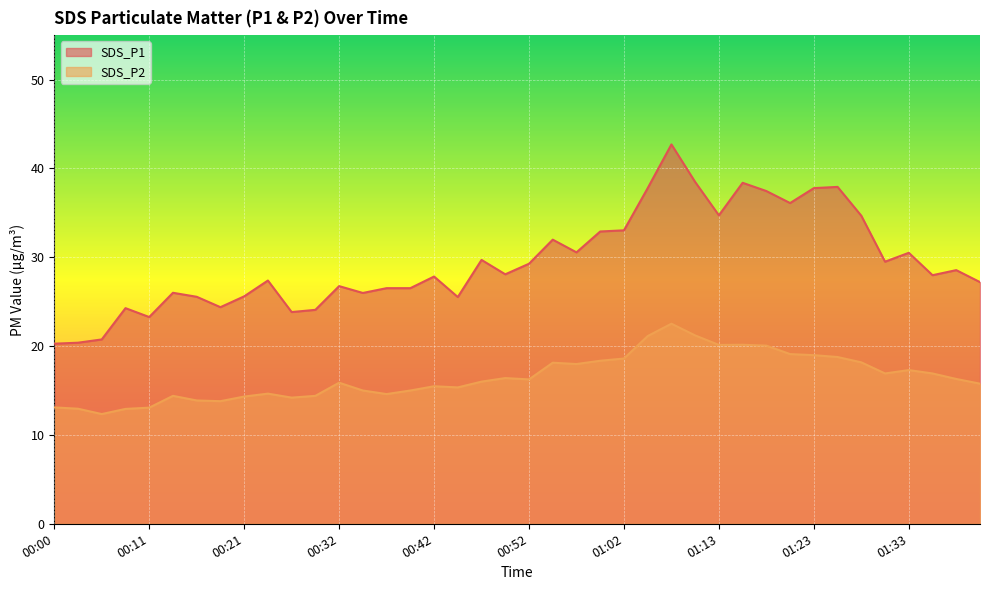

How many categories are shown in the chart?

40